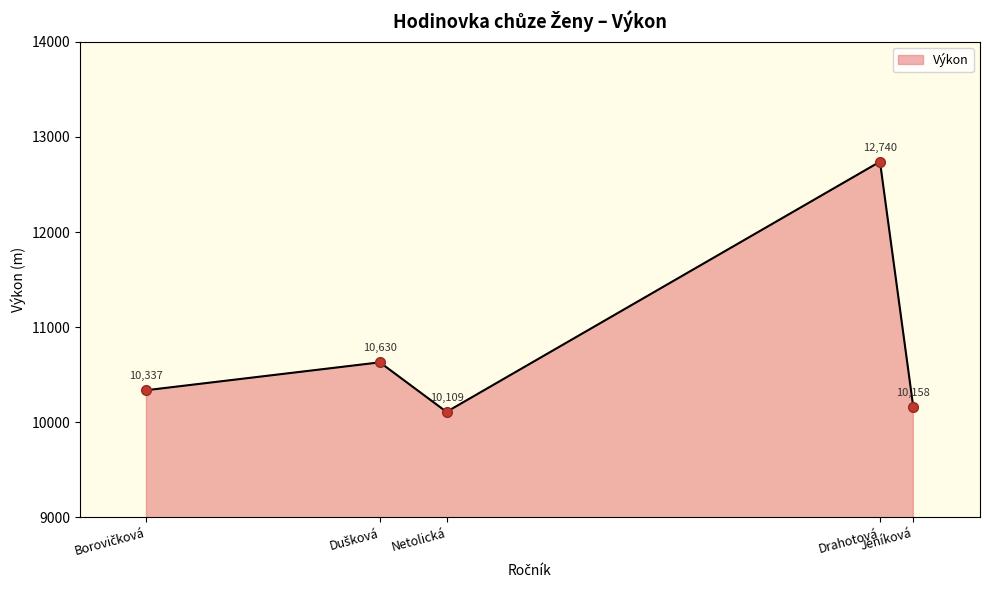

What is the minimum value shown in the chart?

10109